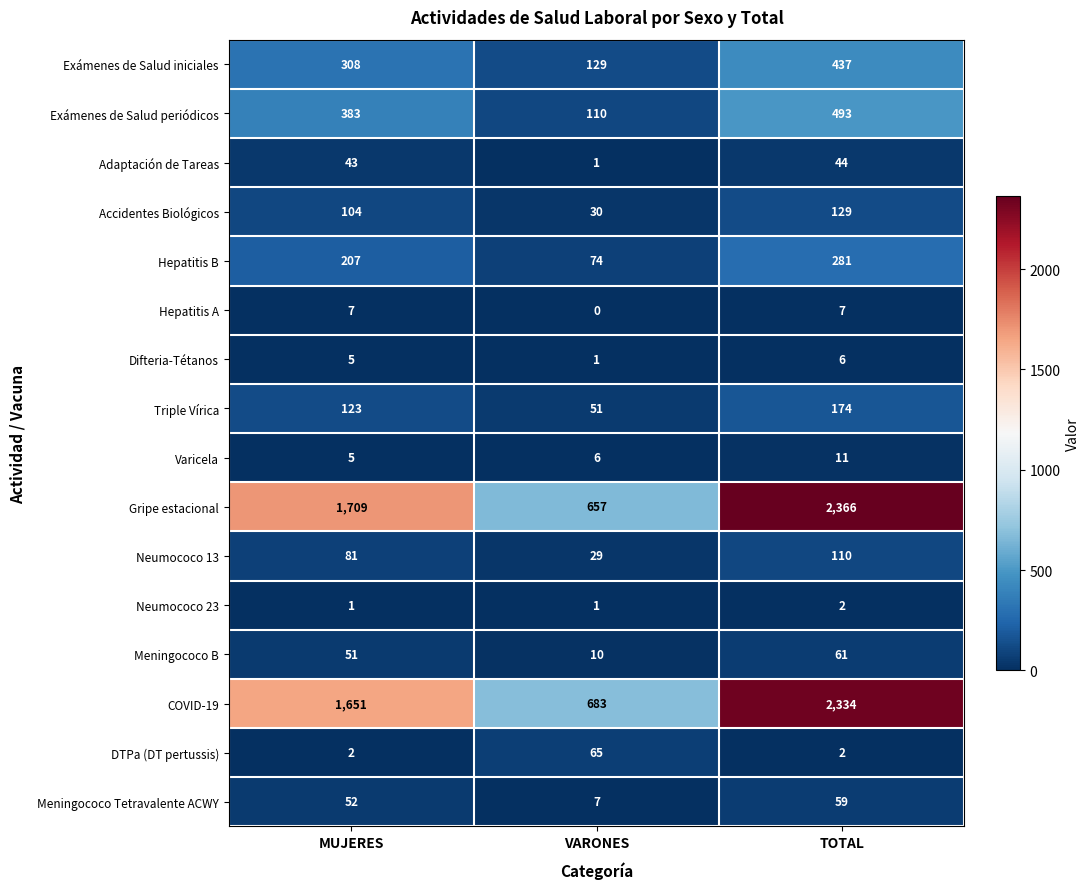

List the series in order of their peak value, lowest first.

Neumococo 23, Difteria-Tétanos, Hepatitis A, Varicela, Adaptación de Tareas, Meningococo Tetravalente ACWY, Meningococo B, DTPa (DT pertussis), Neumococo 13, Accidentes Biológicos, Triple Vírica, Hepatitis B, Exámenes de Salud iniciales, Exámenes de Salud periódicos, COVID-19, Gripe estacional